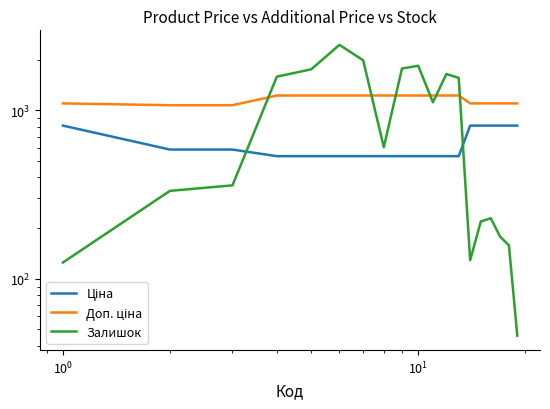

What is the maximum value shown in the chart?

2453.0